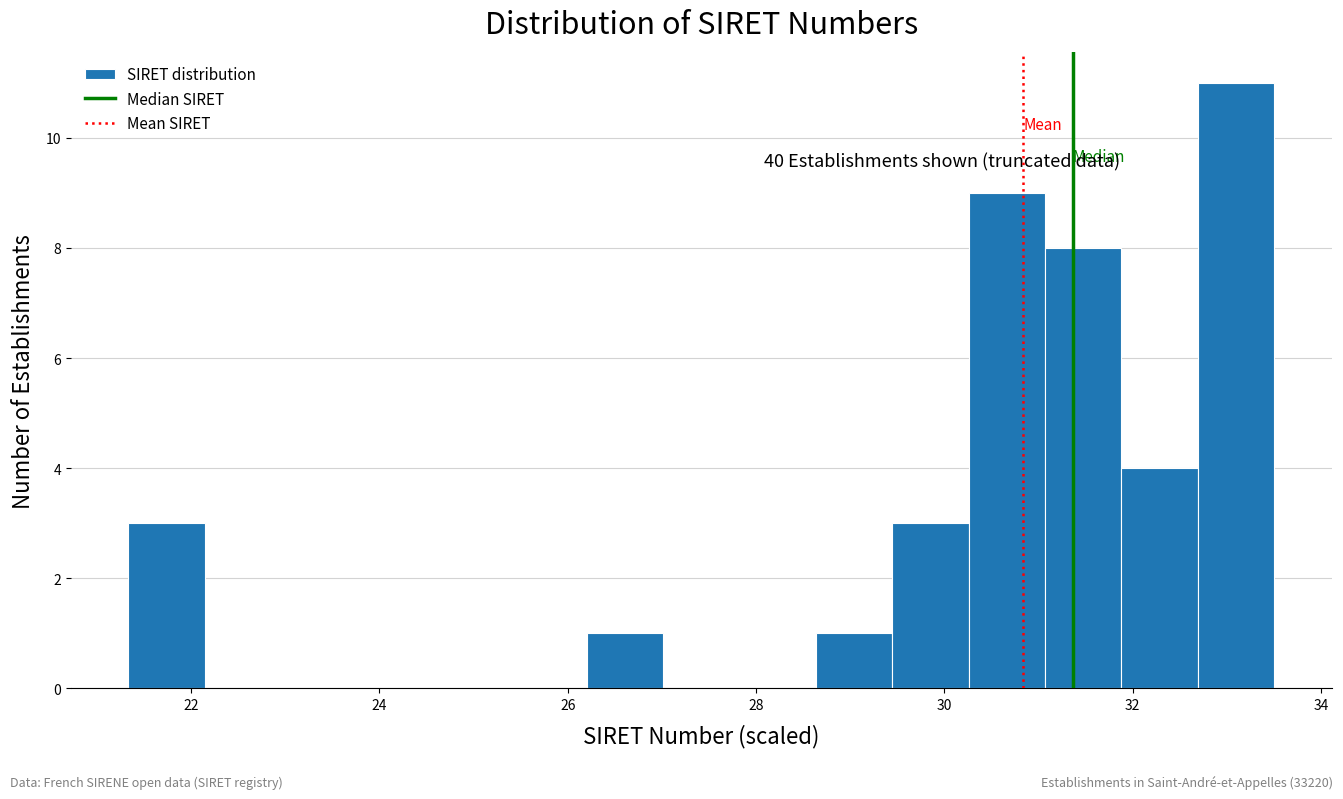

Which range on the x-axis has the tallest bar?

32.6 to 33.6